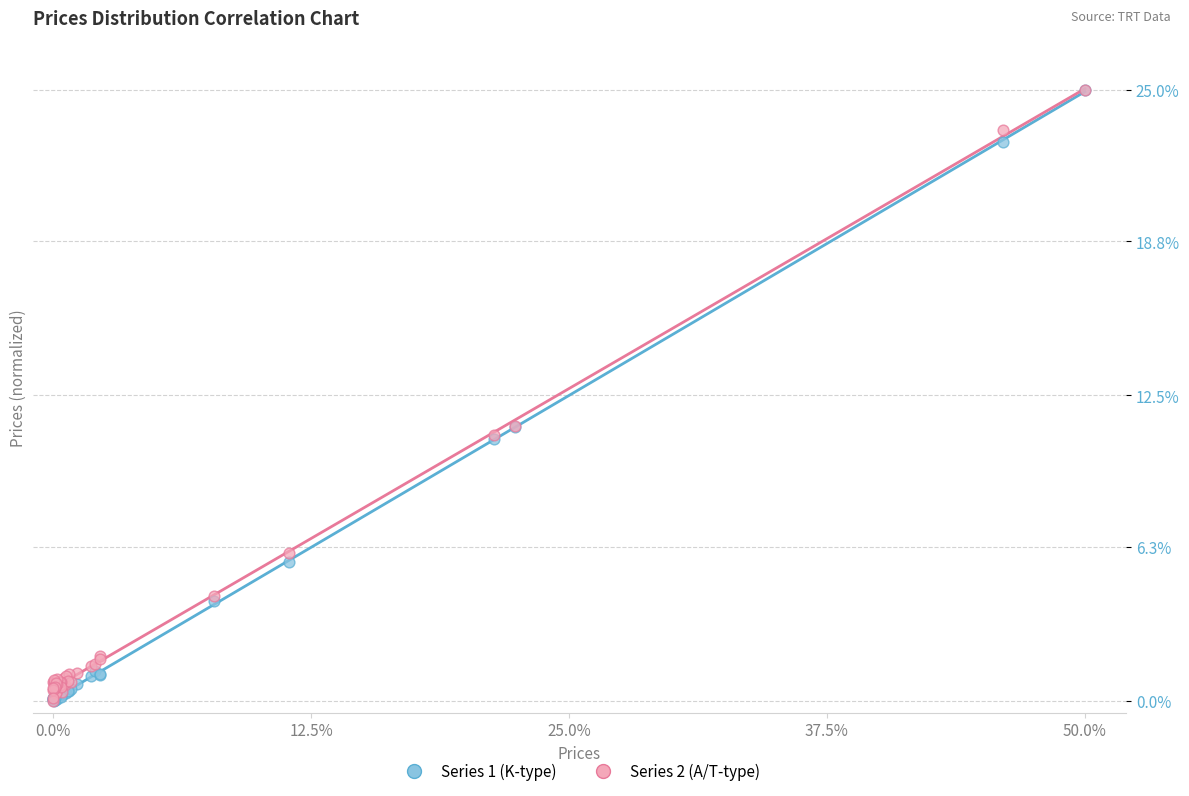

What are all the series names shown in the legend?

Series 1 (K-type), Series 2 (A/T-type)